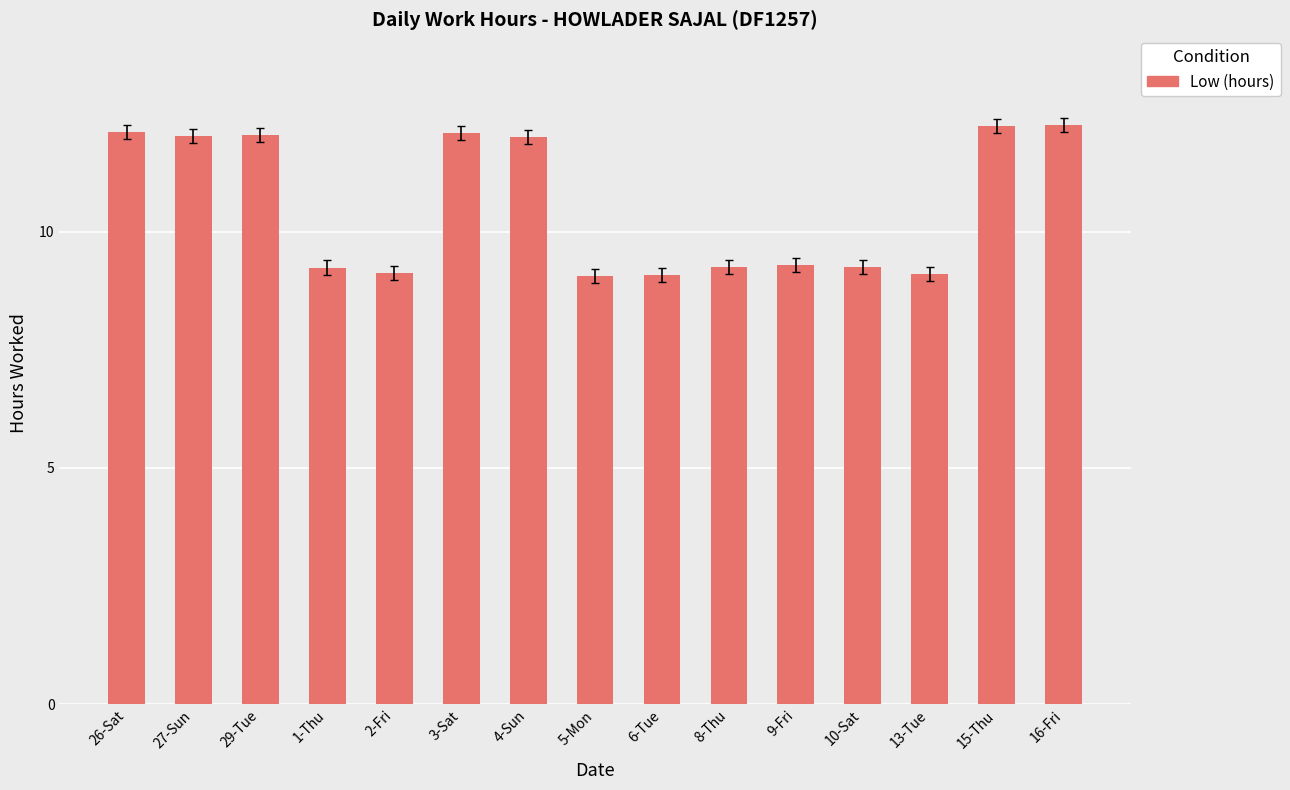

The value at 5-Mon is 13.4. True or false?

False